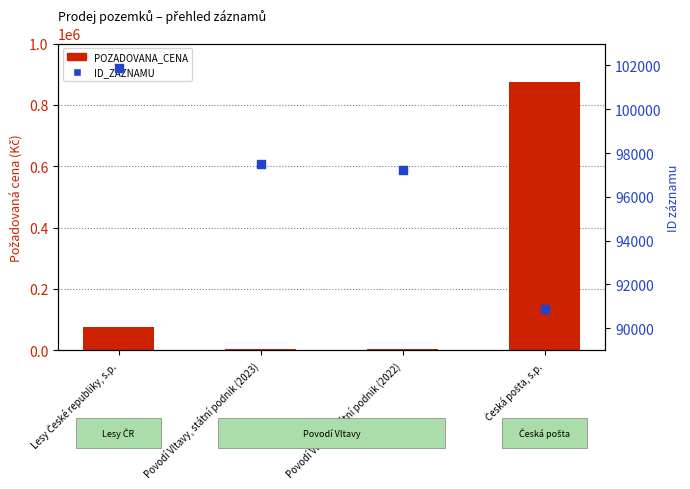

Is the value of POZADOVANA_CENA at Lesy České republiky, s.p. greater than the value of ID_ZAZNAMU at Lesy České republiky, s.p.?

No